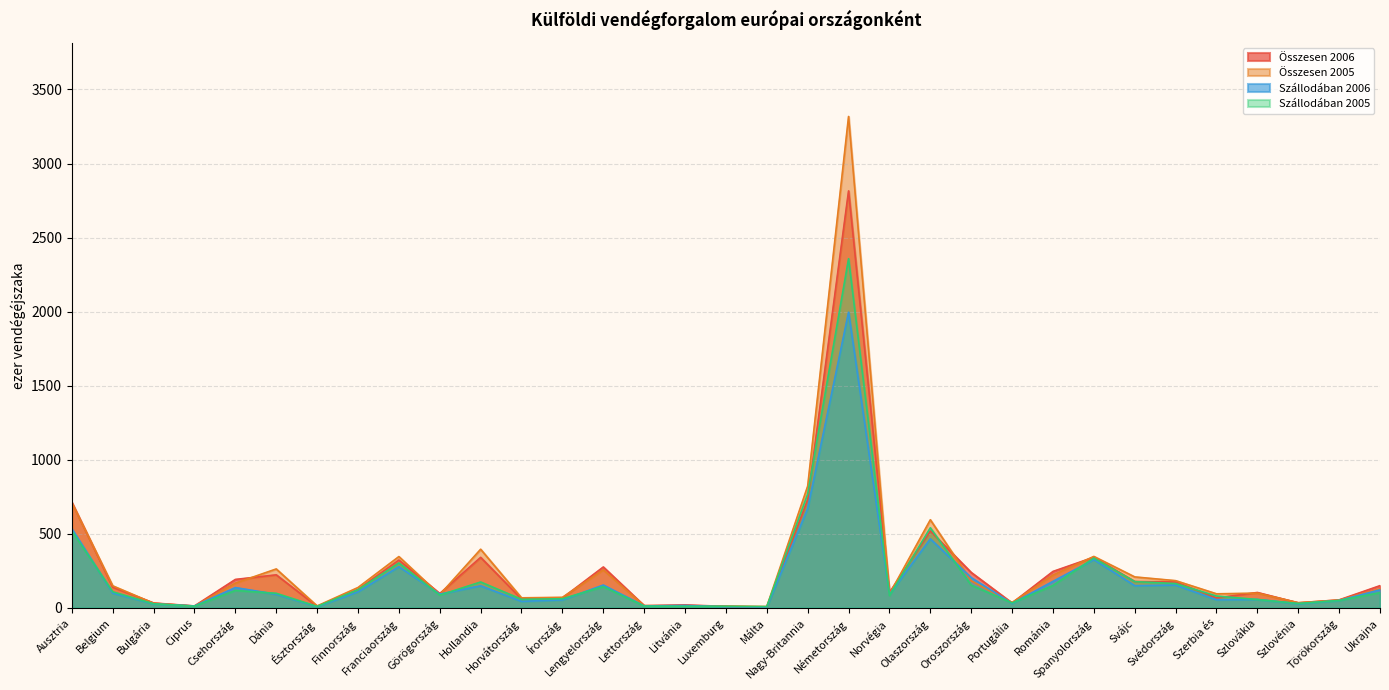

What are all the series names shown in the legend?

Összesen 2006, Összesen 2005, Szállodában 2006, Szállodában 2005